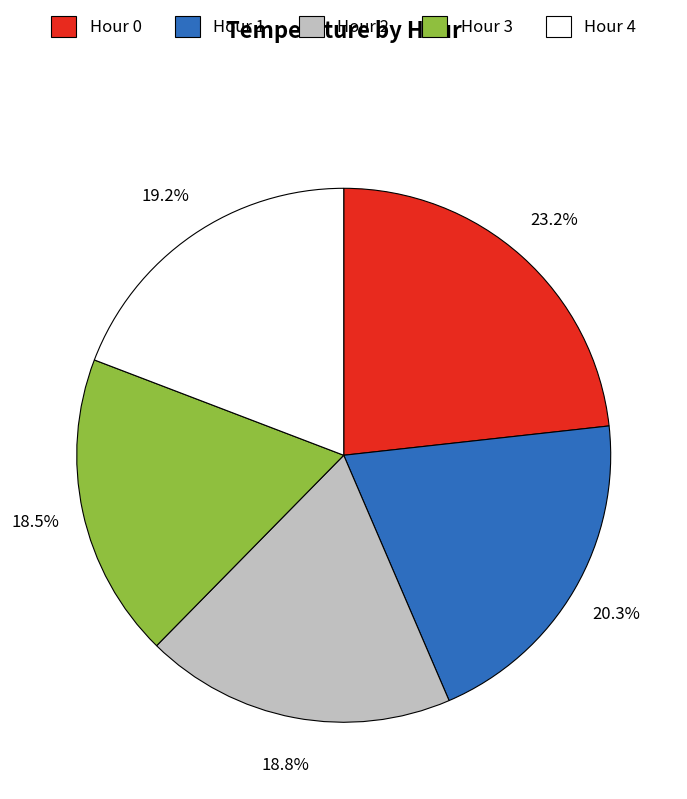

To the nearest percent, what is the difference between the Hour 0 and Hour 3 slice percentages?

5%